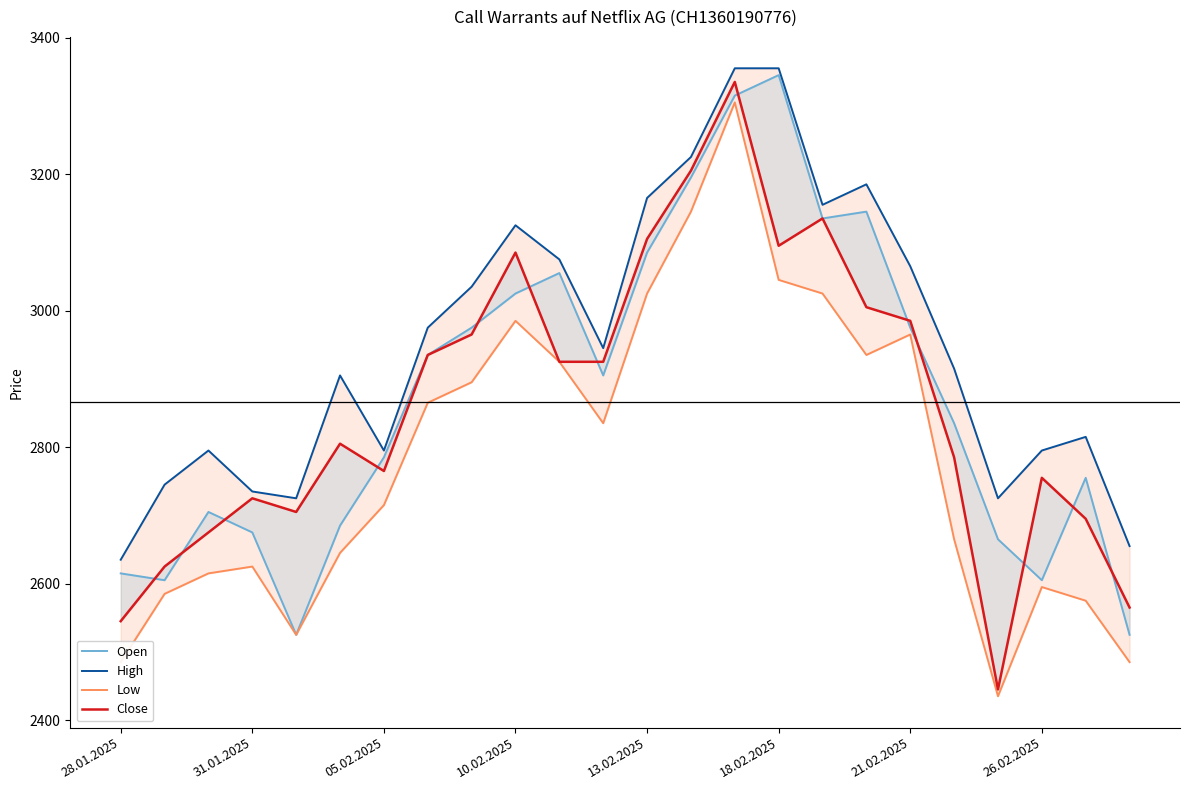

What is the difference between the Close values at 21.02.2025 and 18.02.2025?

110